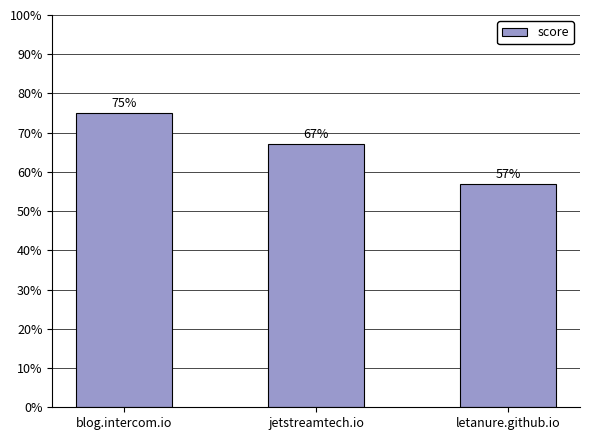

The value at jetstreamtech.io is 93. True or false?

False